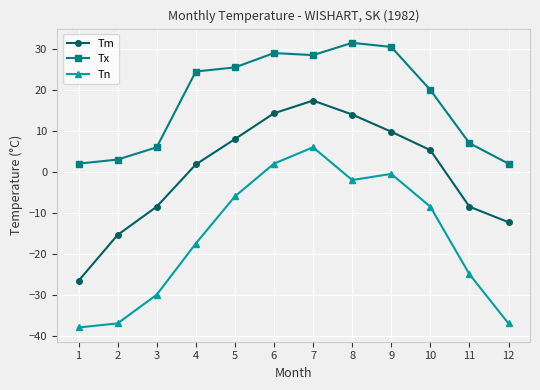

What is the sum of the Tn values at 12 and 6?

-35.0